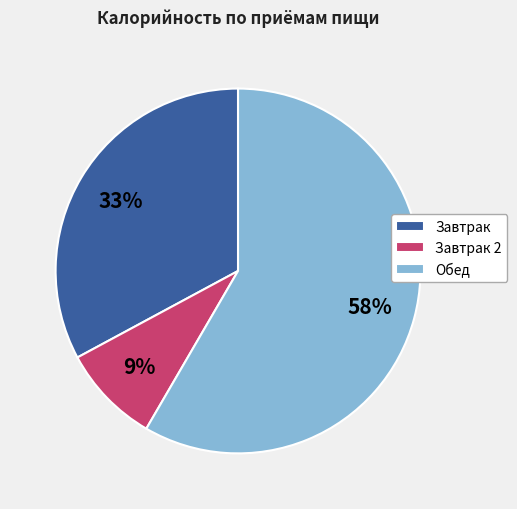

How many slices are in this pie chart?

3